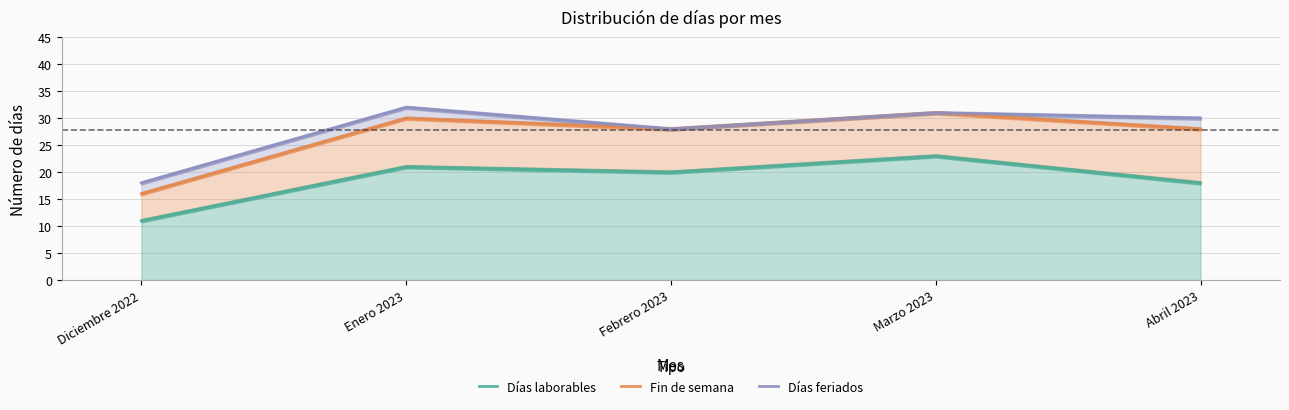

What is the difference between the maximum and minimum values in the Fin de semana series?

15